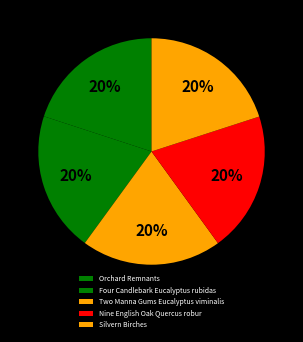

Between Four Candlebark Eucalyptus rubidas and Silvern Birches, which is larger?

Silvern Birches